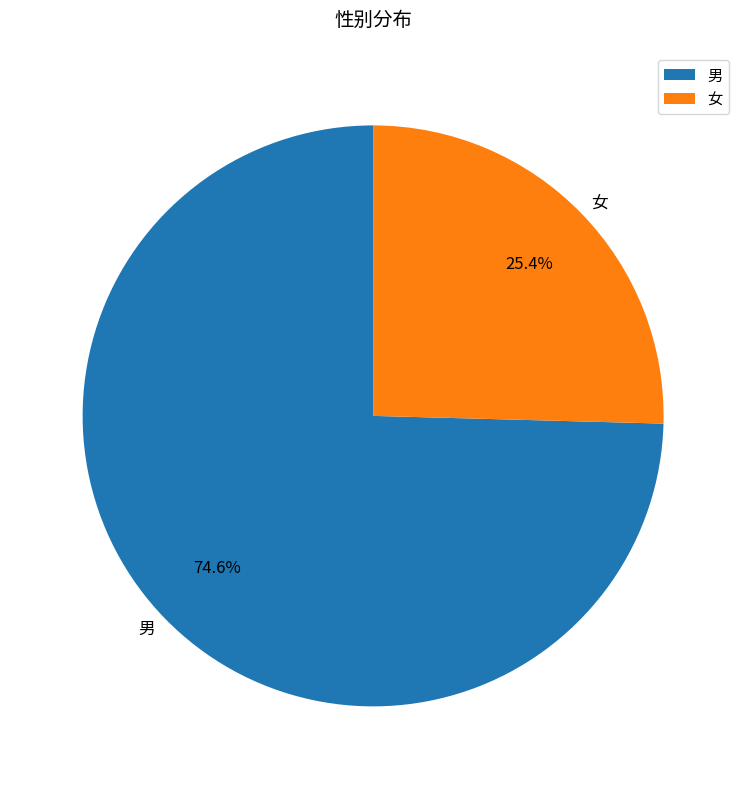

Does 男 account for over 50% of the chart?

Yes